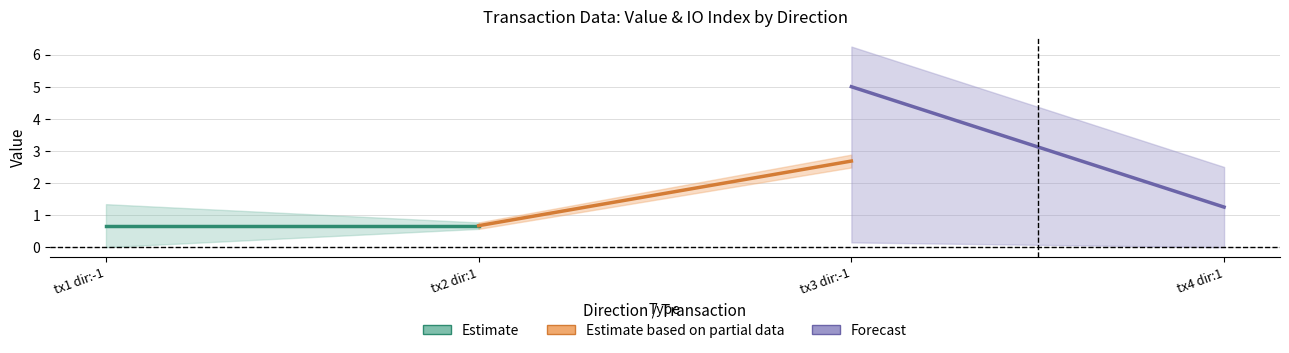

Is it true that value (Estimate) equals 0.7 at tx1 dir:-1?

True